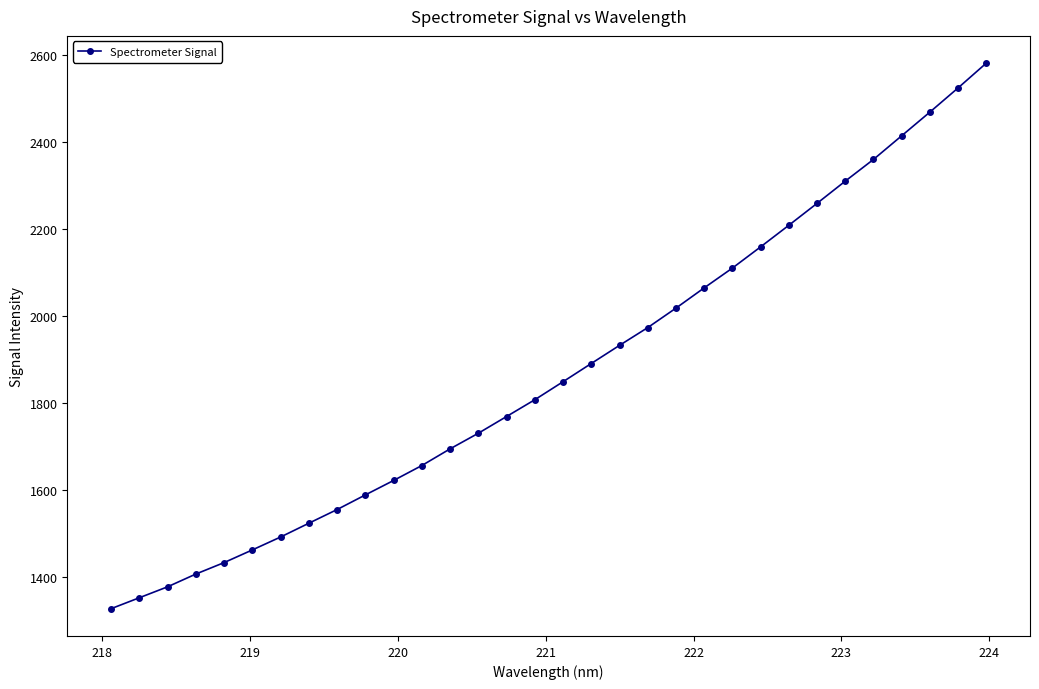

What is the value of the 28th point from the left?

2360.8